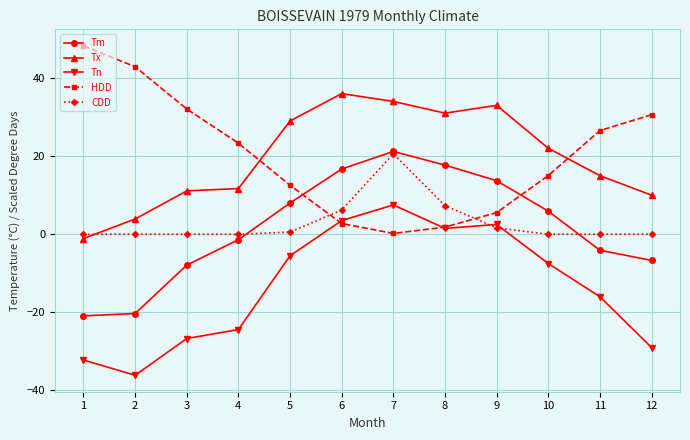

What is the value of the Tx point at the 3rd from the left?

11.1